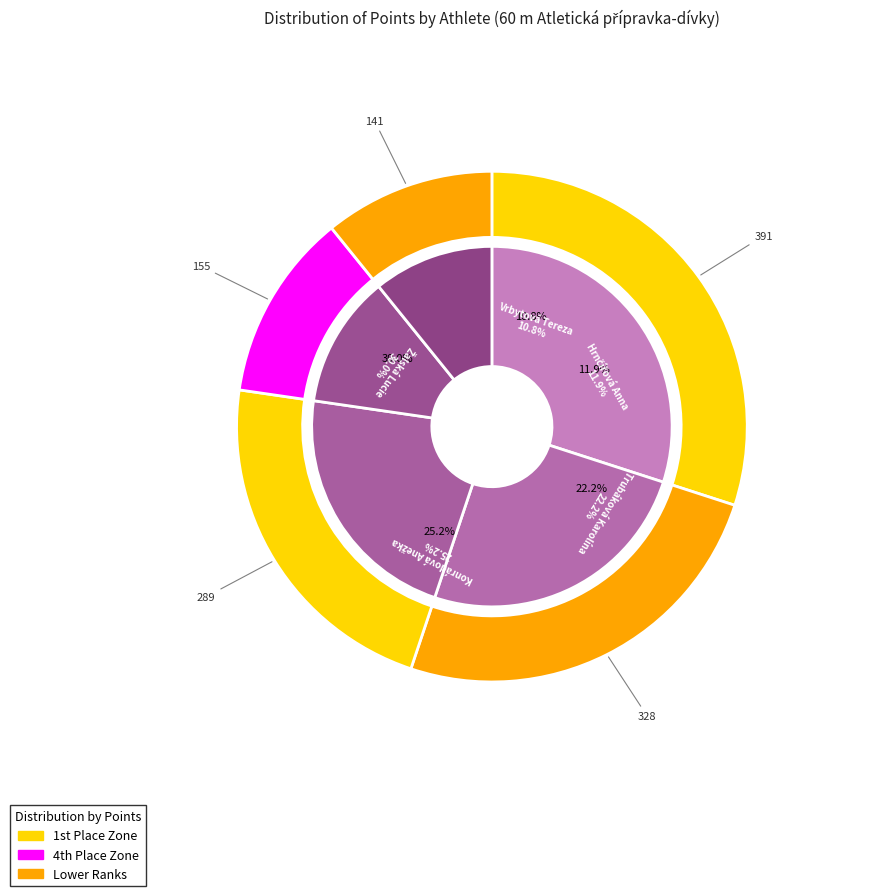

To the nearest percent, what is the average slice percentage?

20%